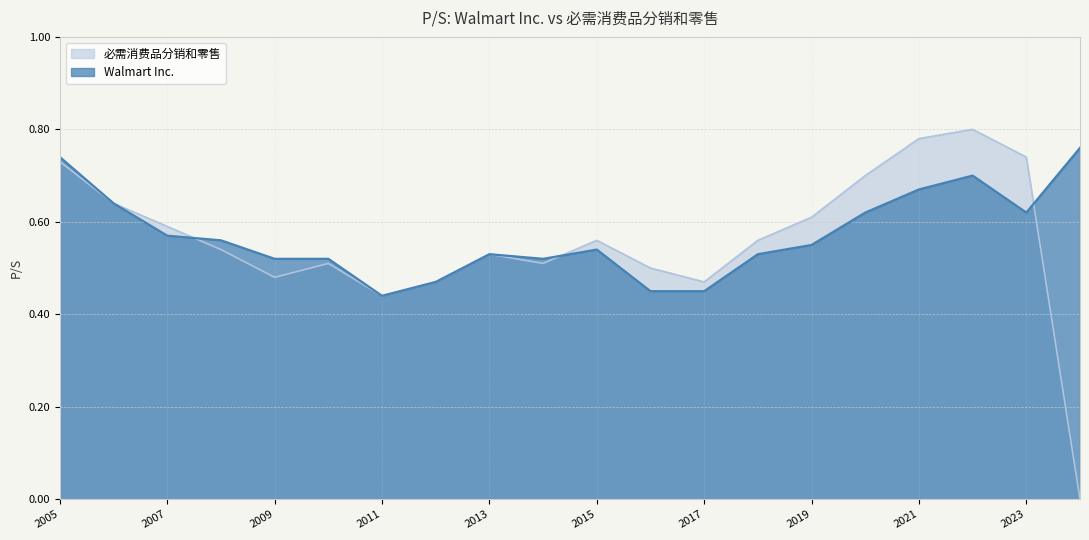

At how many categories does at least one series exceed 0?

20